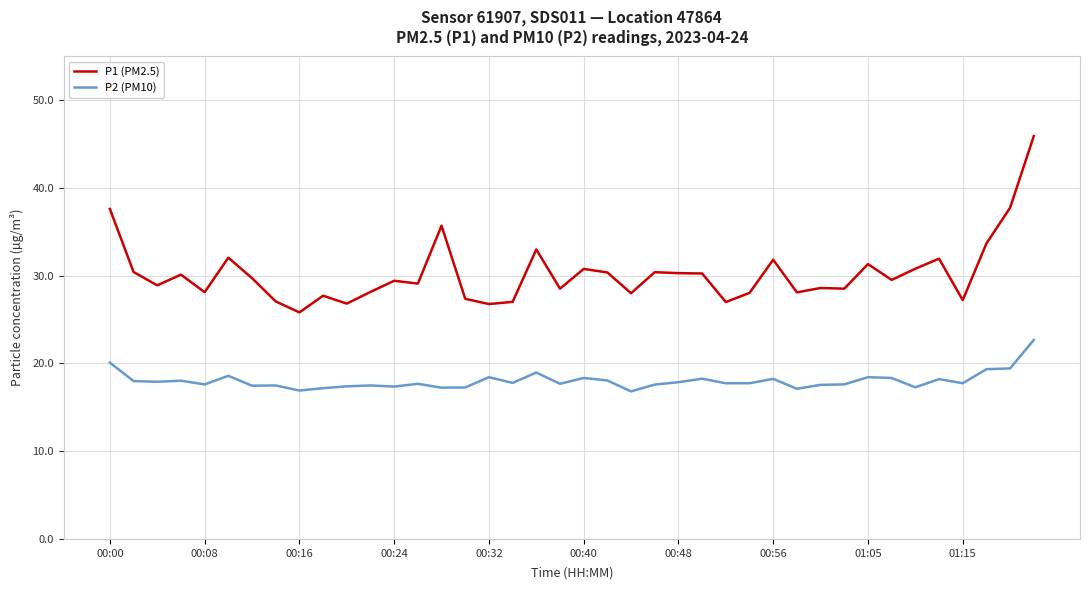

List the series in order of their peak value, lowest first.

P2 (PM10), P1 (PM2.5)